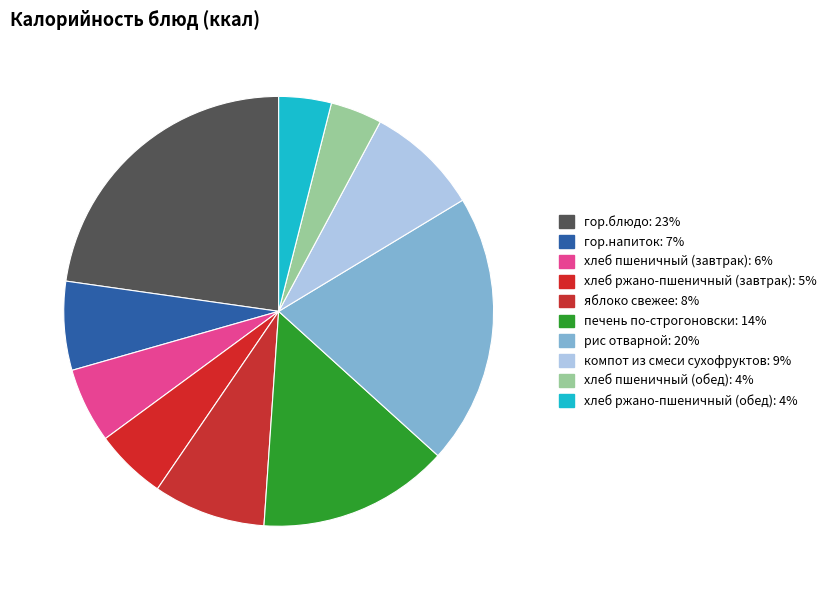

To the nearest percent, what is the average slice percentage?

10%